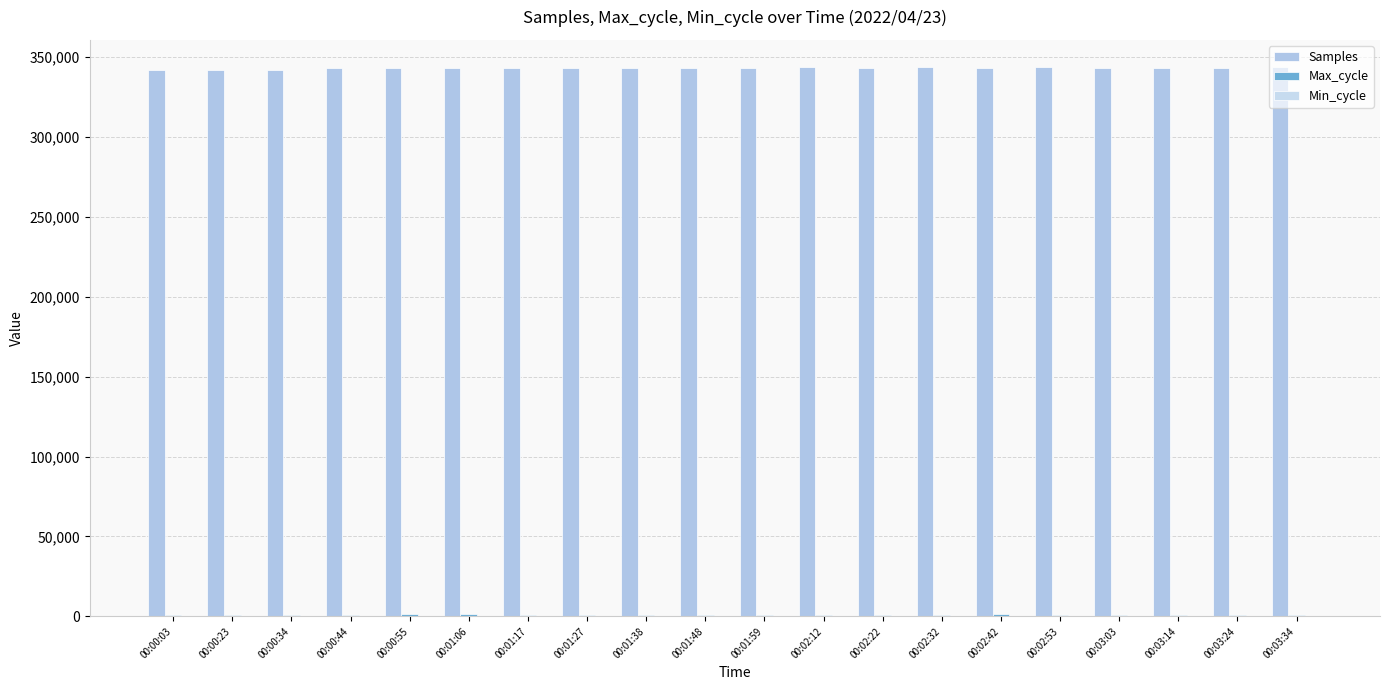

Count the number of categories in the chart.

20